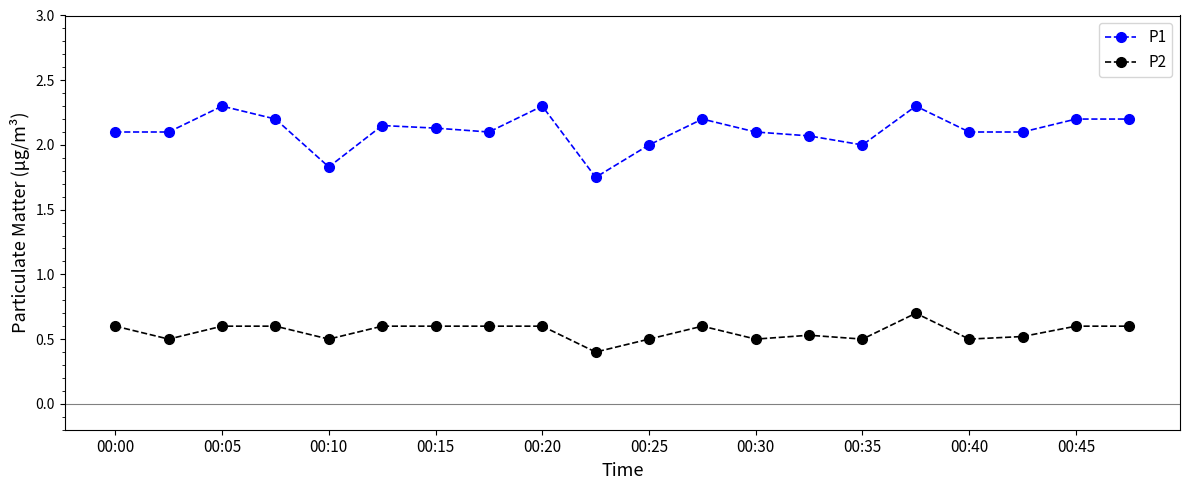

True or false: P2 and P1 intersect in this chart.

False